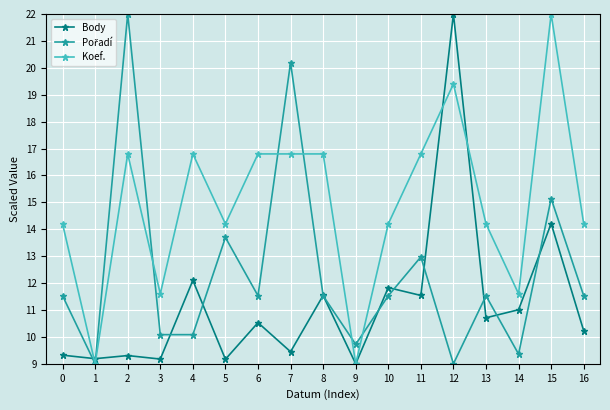

What is the lowest value of the Koef. series?

9.0